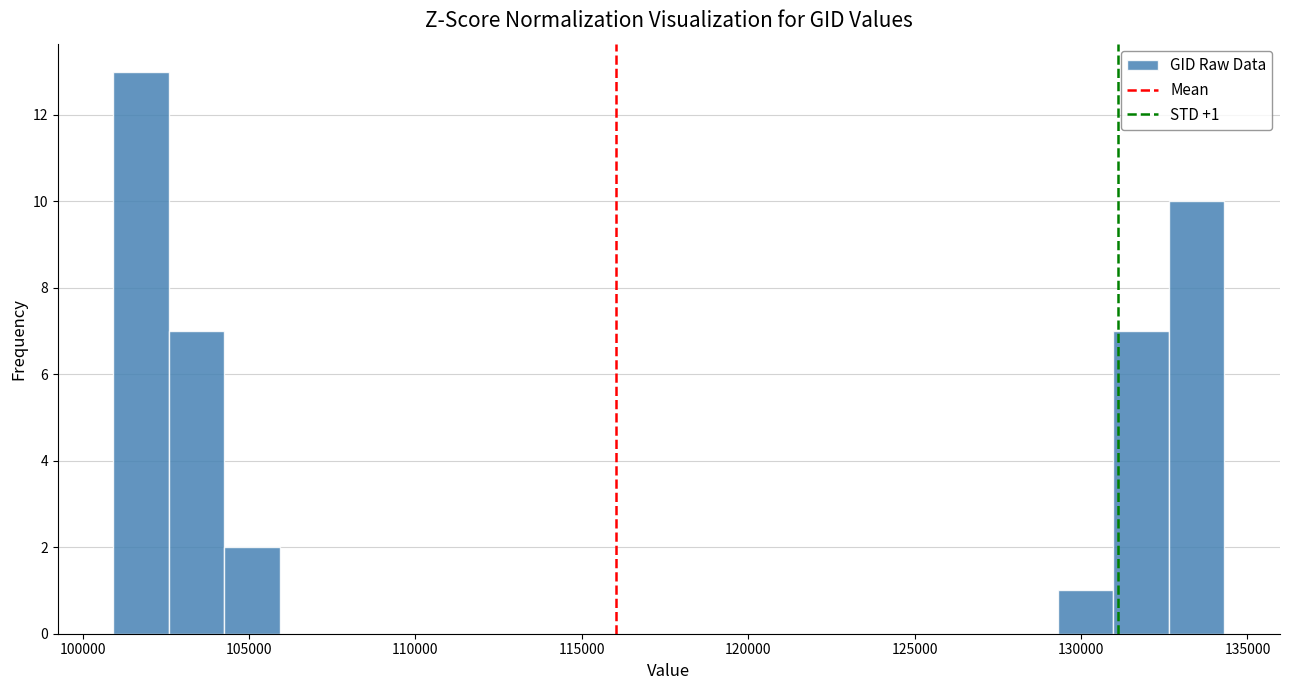

Read against the x-axis, roughly where is the centre of the tallest bar?

102000